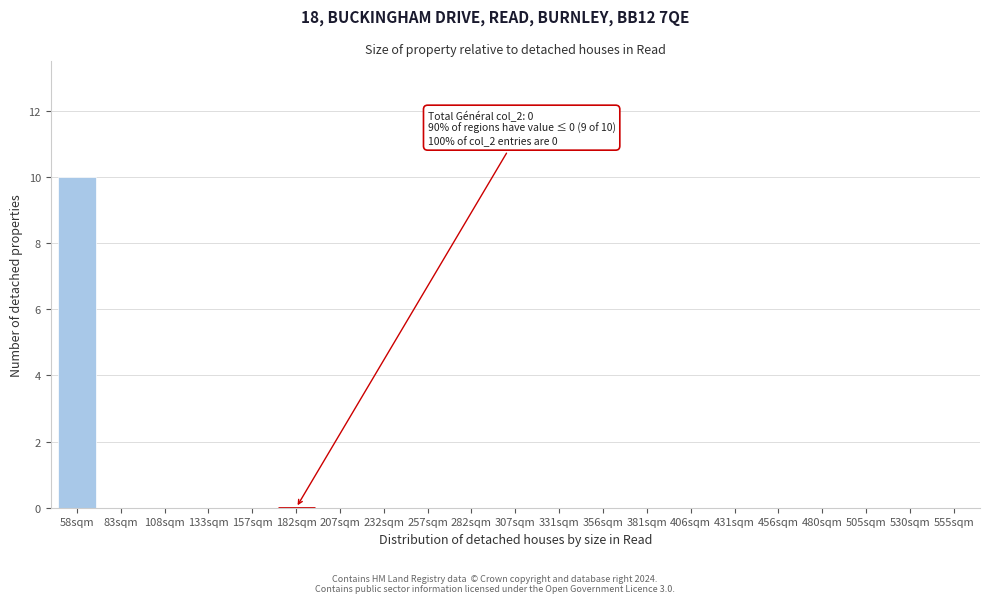

Are the bars horizontal?

No